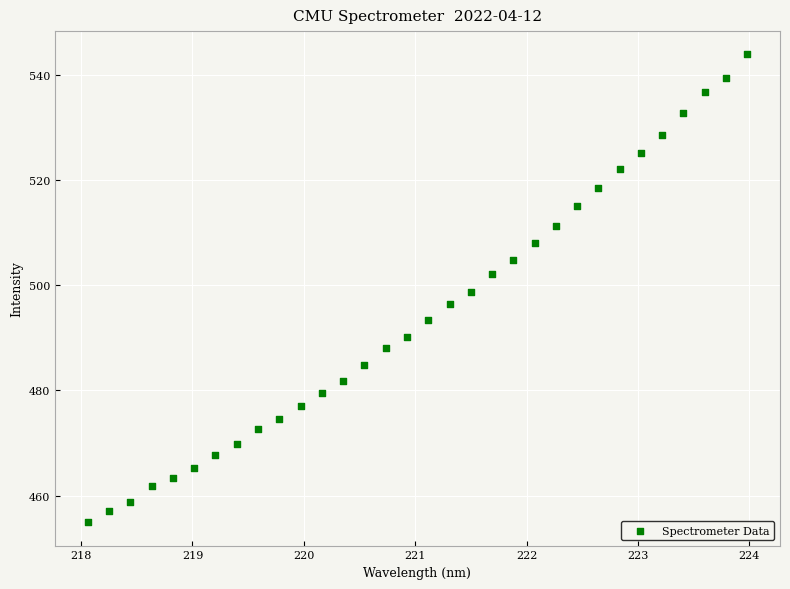

What is the range of X values (max minus min)?

5.9